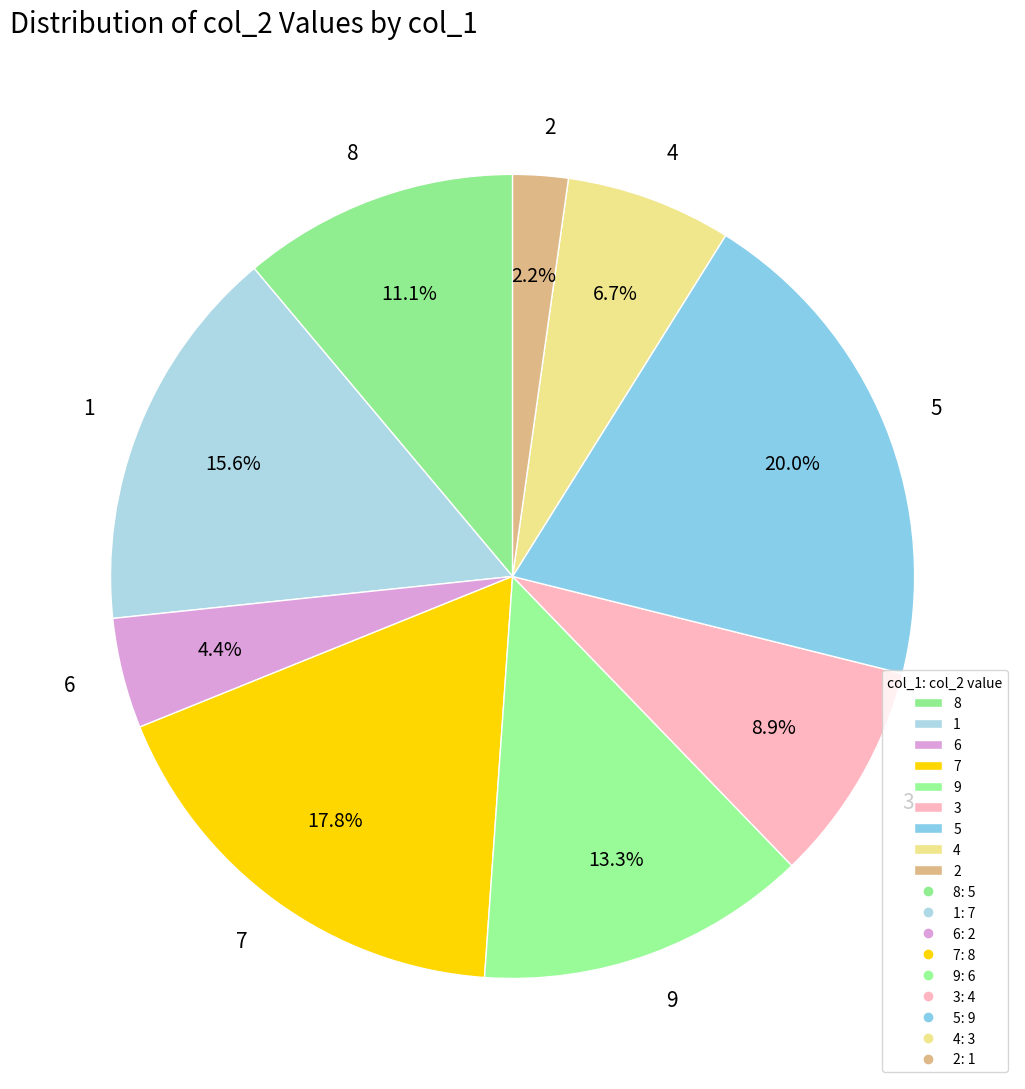

How much of the chart is everything except 1?

84.4%